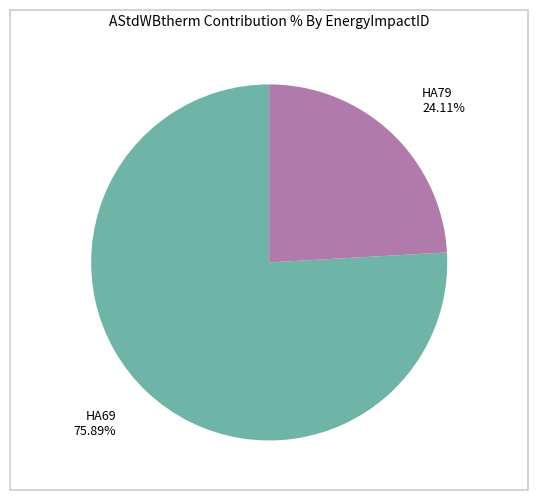

Which slice is the largest?

HA69